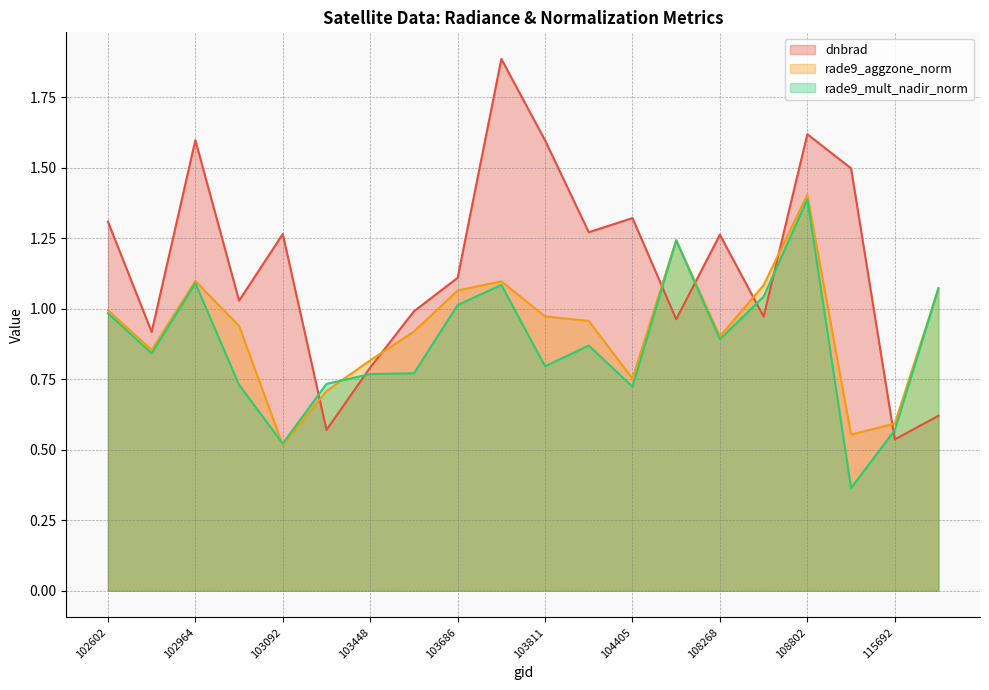

Which series ends up on top after the final intersection of rade9_mult_nadir_norm and rade9_aggzone_norm?

rade9_mult_nadir_norm